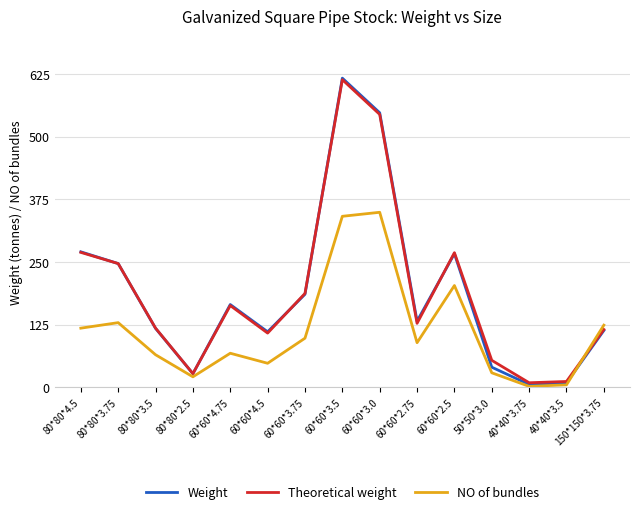

Is it true that NO of bundles equals 349.0 at 60*60*3.0?

True